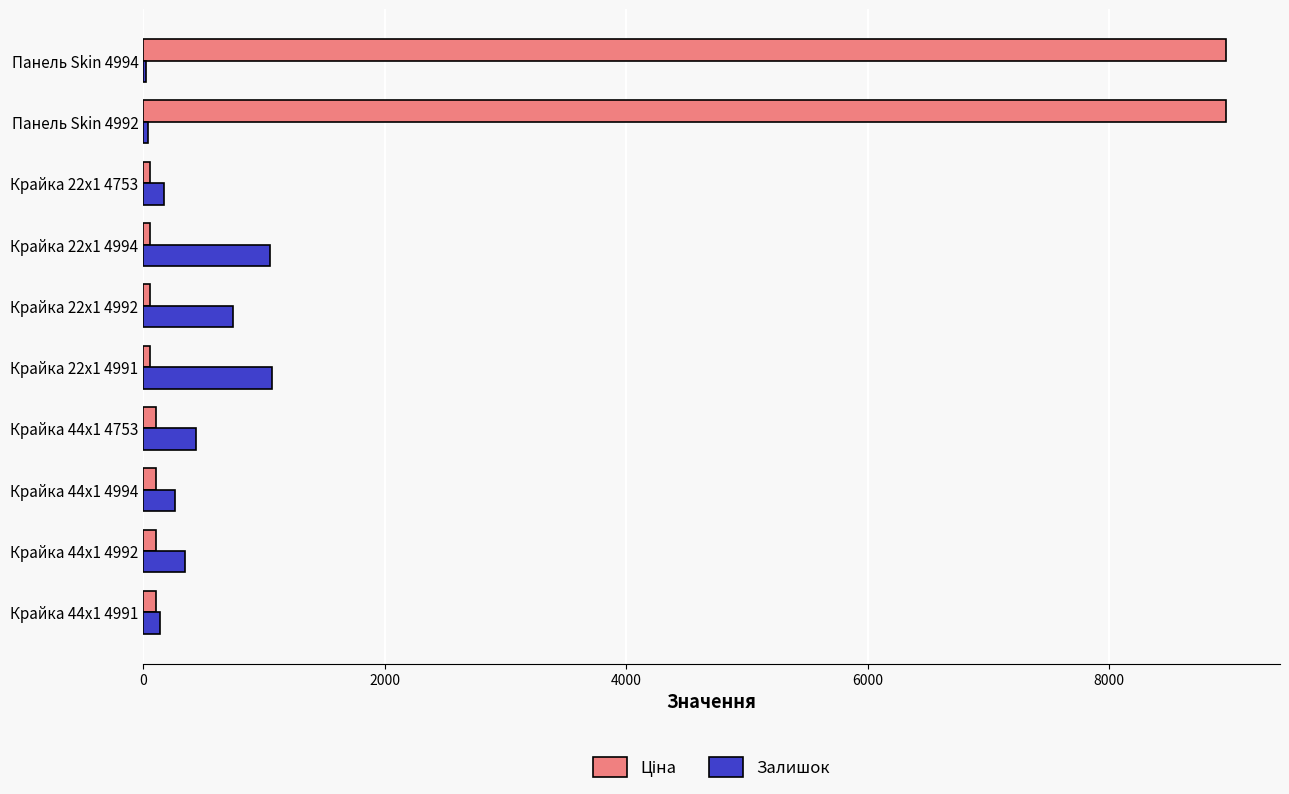

The Залишок series shows 132.2 at Крайка 44x1 4753. True or false?

False